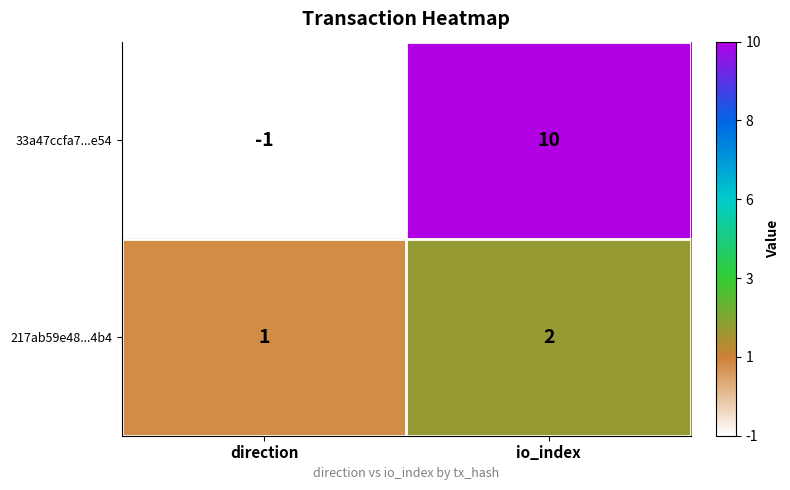

What is the total value across all series at io_index?

12